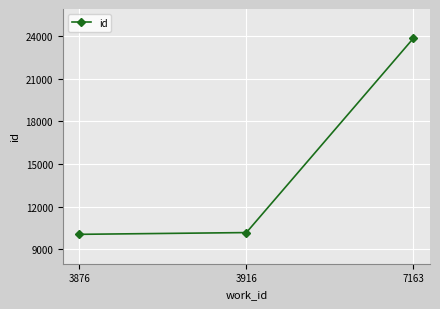

Approximately how many times larger is the value at 3876 compared to 7163?

0.4